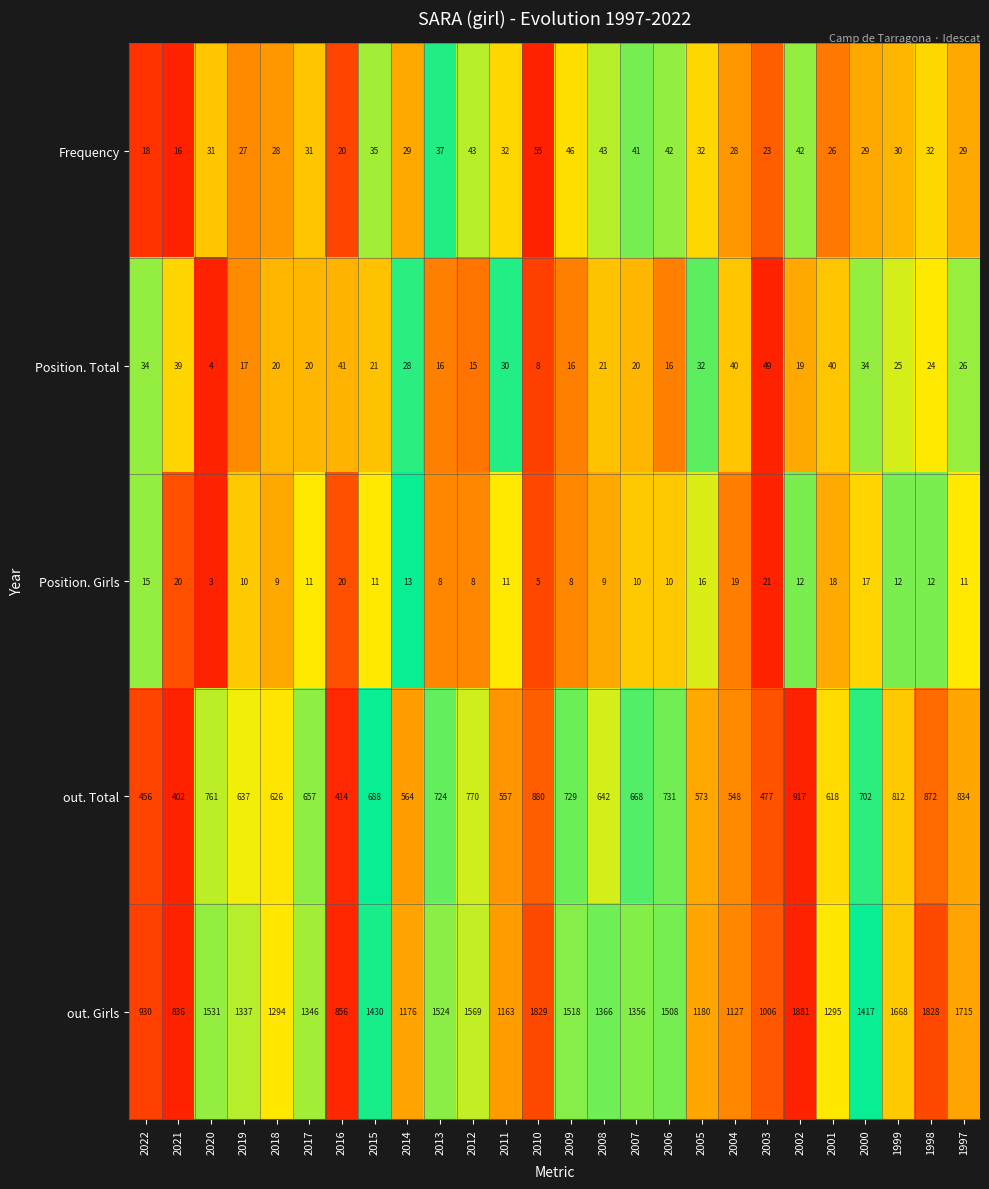

Which label corresponds to the smallest value in the chart?

2020